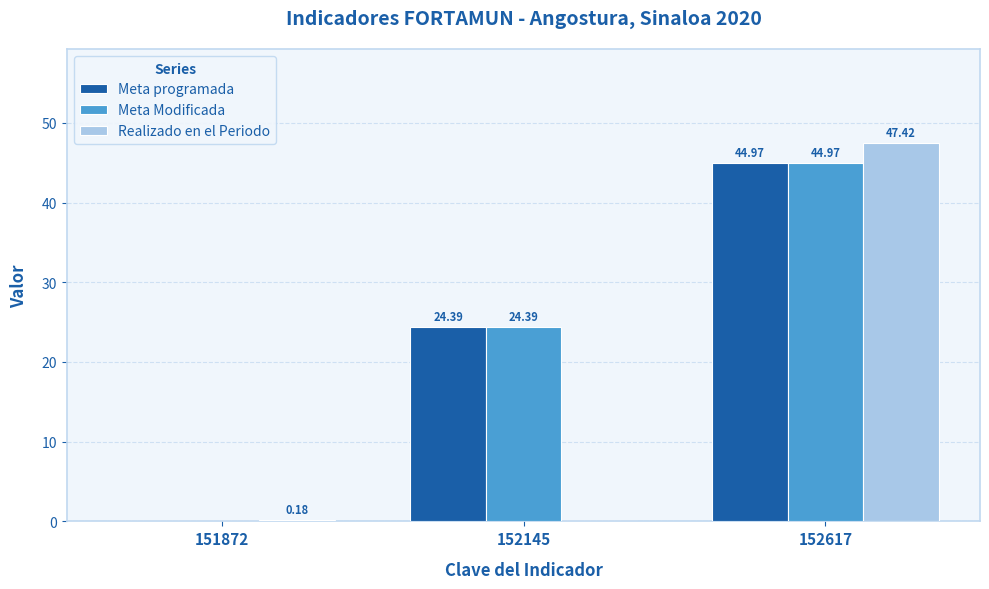

How many data points does each series have?

3